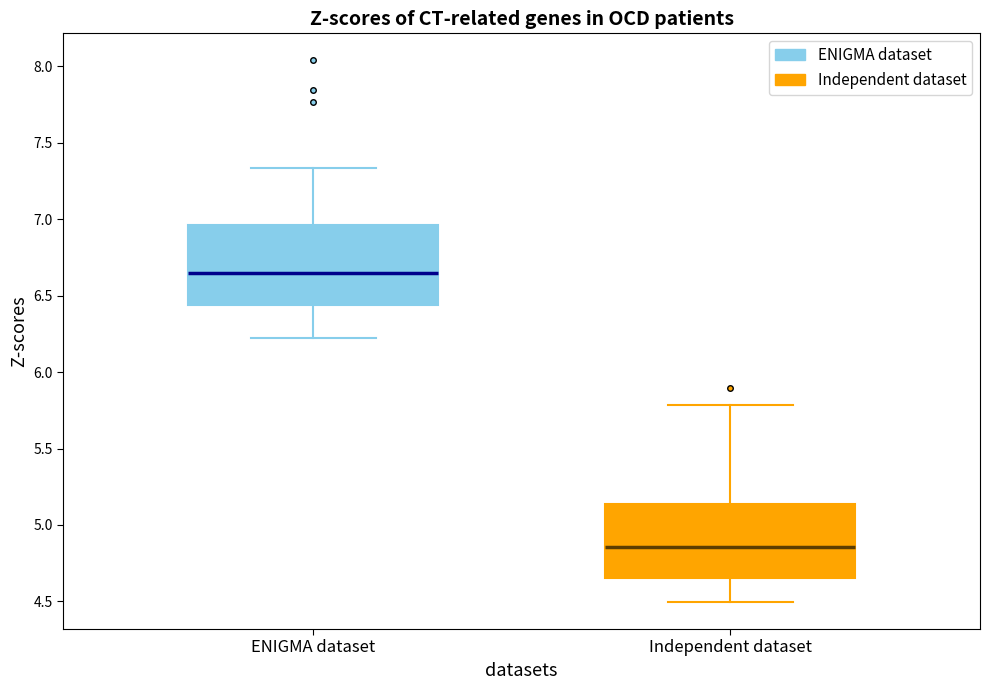

Which box has the lowest median line?

Independent dataset